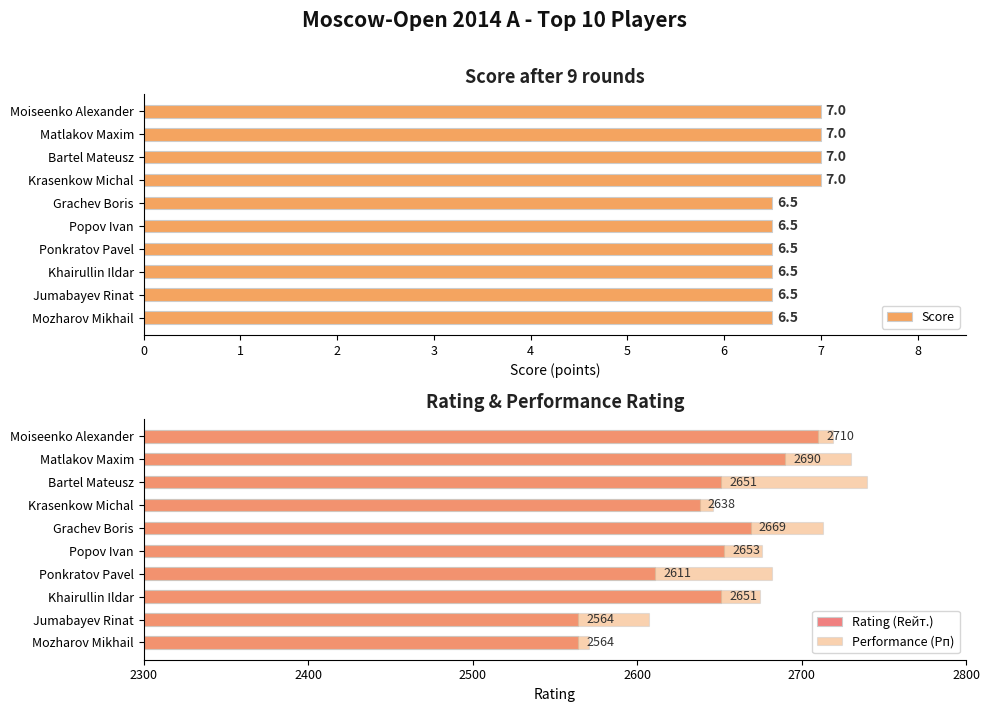

Reading right to left, extract all data points from this chart.

Score: 6.5	6.5	6.5	6.5	6.5	6.5	7.0	7.0	7.0	7.0
Rating (Rейт.): 2564.0	2564.0	2651.0	2611.0	2653.0	2669.0	2638.0	2651.0	2690.0	2710.0
Performance (Рп): 2571.0	2607.0	2675.0	2682.0	2676.0	2713.0	2646.0	2740.0	2730.0	2719.0